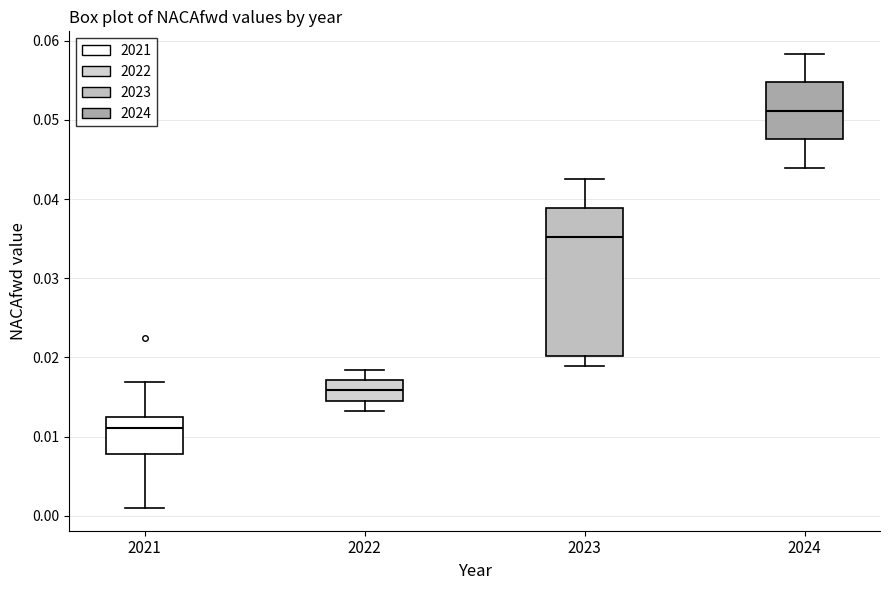

Where is the upper edge of the box at x = 2024 on the y-axis? The values are not printed on the chart, so give them approximately, as read against the axis.

0.055